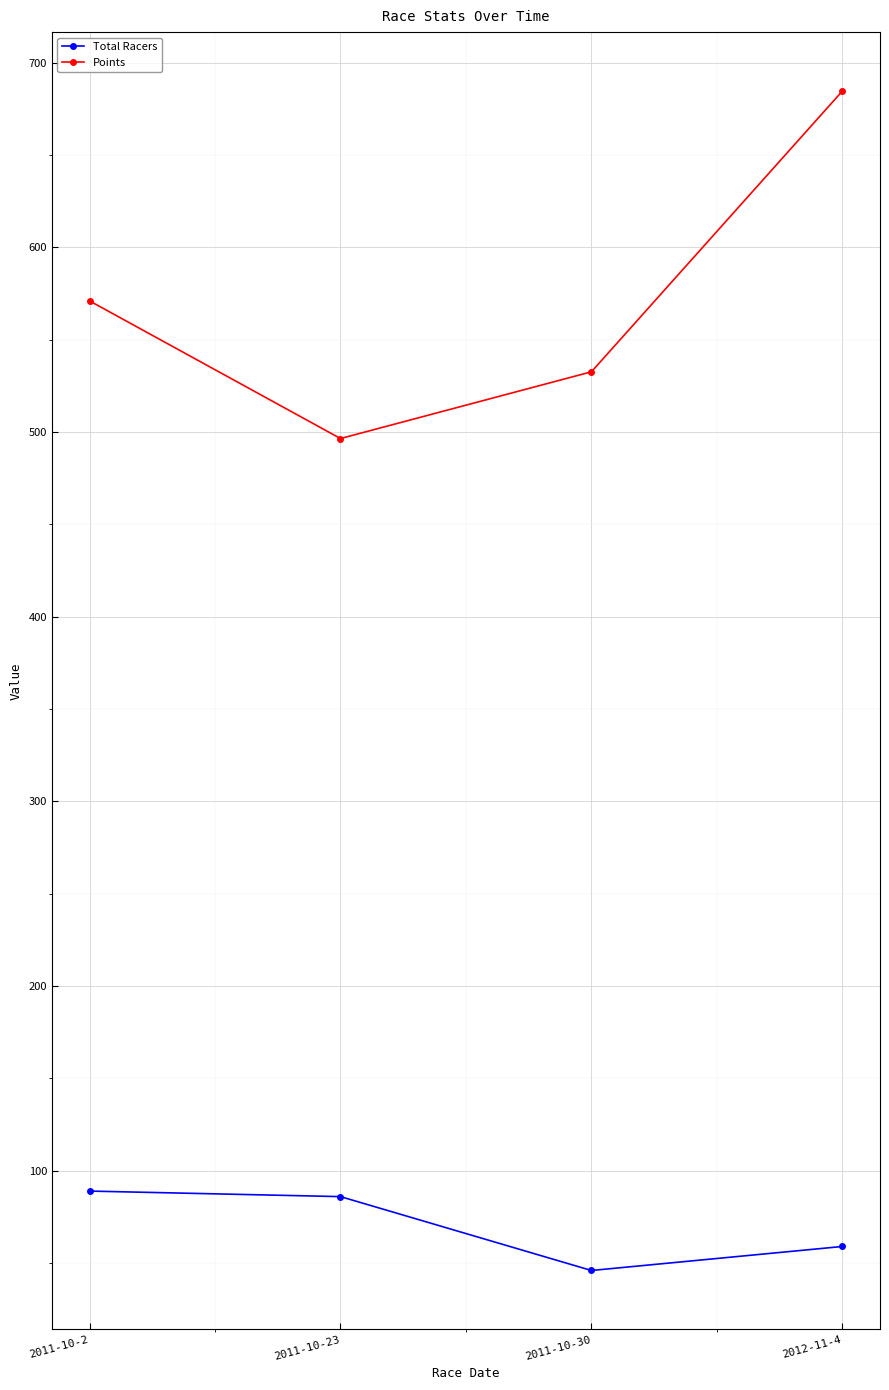

What is the spread (max minus min) of values at 2011-10-2?

482.1